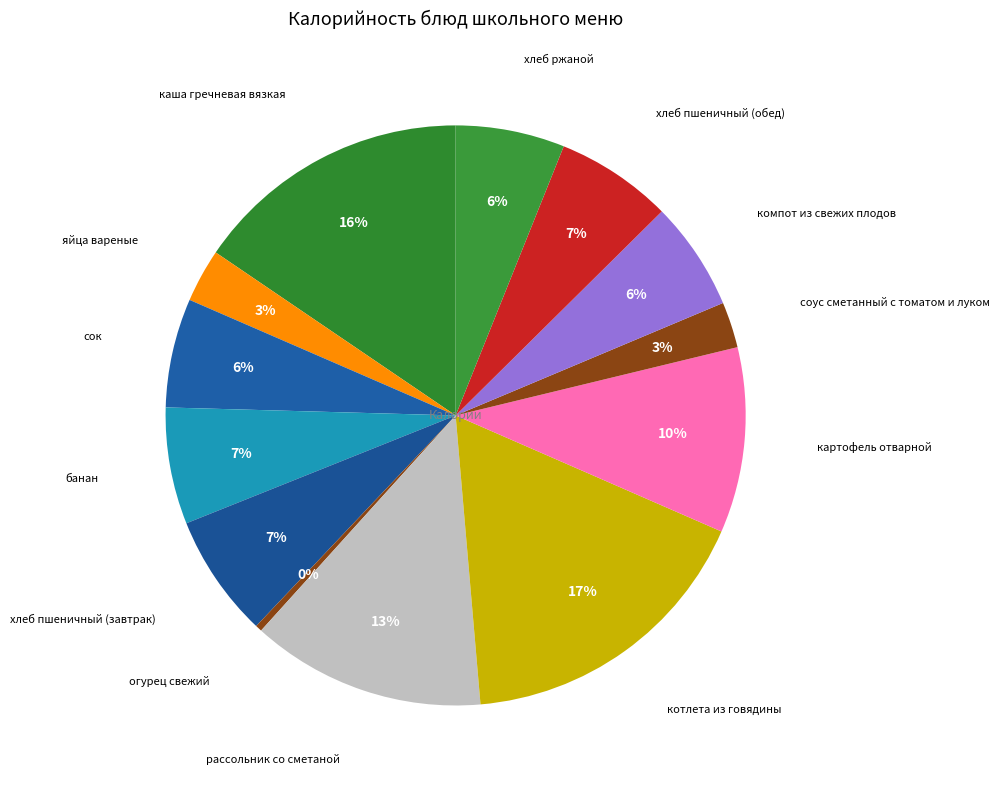

How many segments does this pie chart have?

13